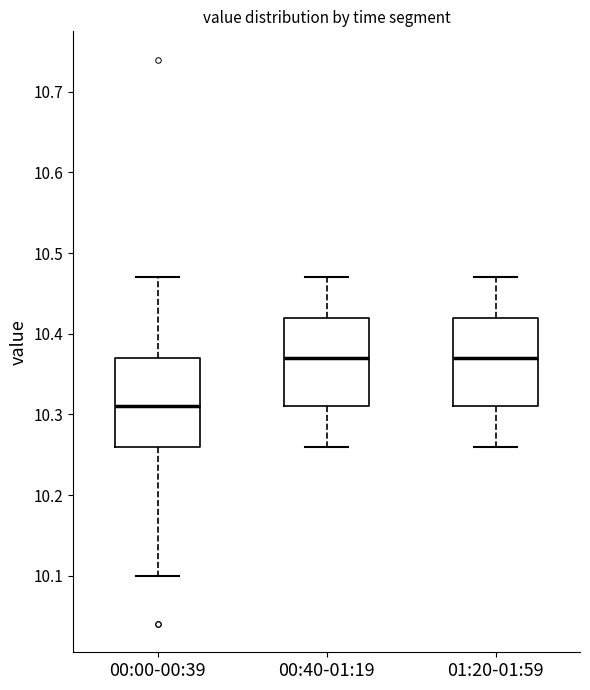

Which box's median line is the lowest?

00:00-00:39